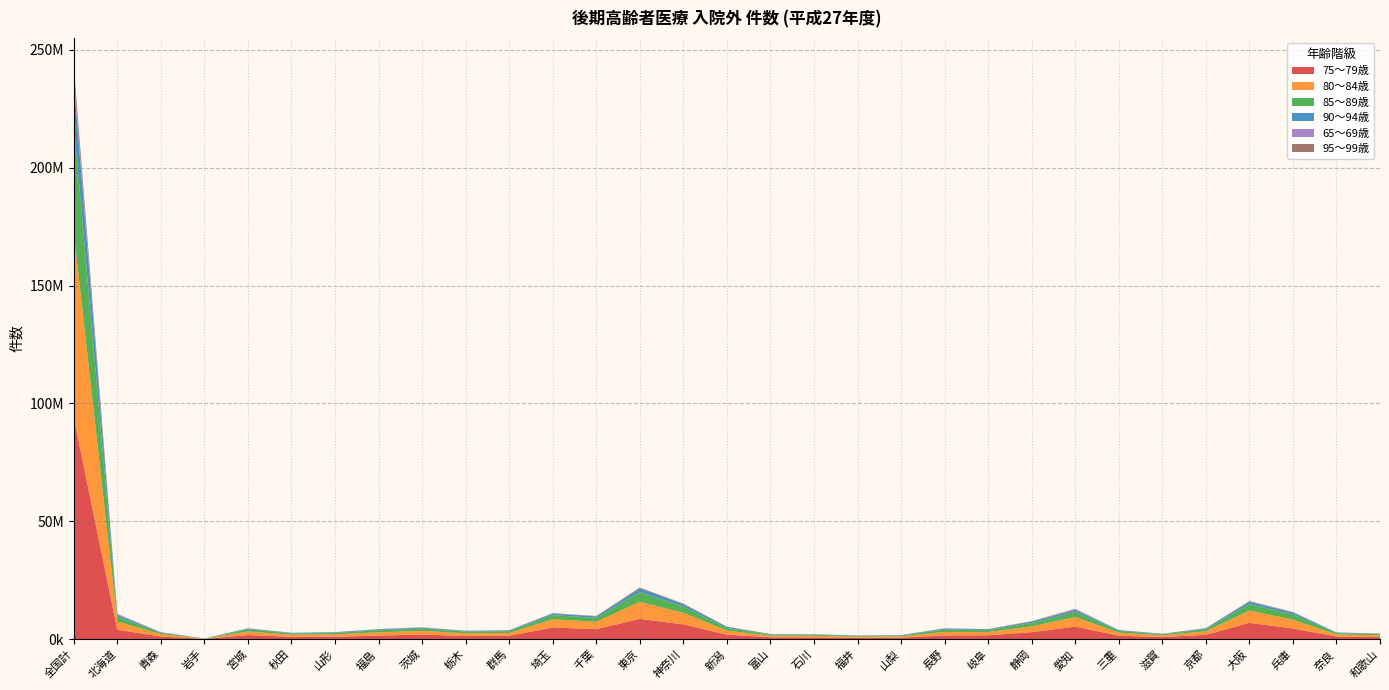

Reading left to right, what are all the values shown in this chart?

75～79歳: 93965186	4000044	1131253	115246	1749721	970941	1039908	1517073	1974864	1354857	1432386	4968636	4240810	8598564	6259771	1922533	794551	757825	561074	623832	1602743	1671519	2953947	5325267	1501200	873833	1838403	6930755	4518330	1144906	865384
80～84歳: 78444195	3459634	1001605	103274	1518876	911797	981830	1404619	1554122	1139532	1209487	3467899	3125982	7254996	4894840	1728120	706950	661770	523273	550231	1459003	1376840	2456830	4057122	1270381	738159	1515028	5225152	3761462	903349	773014
85～89歳: 46293250	2078154	545198	60159	916721	561811	640309	900665	966265	711763	768686	1749991	1672454	4091123	2676747	1108583	434121	414345	336221	363174	1007085	826227	1489023	2199527	760321	452091	875425	2728097	2164426	536020	479736
90～94歳: 17702435	797341	190987	21506	329486	200613	244356	337299	373921	274813	295228	635305	614875	1551724	992714	439983	171251	165963	133249	154124	412253	313660	572875	797222	278924	173899	339574	973113	813416	206177	188955
65～69歳: 2260353	230875	66580	2674	23185	25080	33553	62608	94638	46943	53285	75438	32305	28788	34237	30260	53752	32858	14378	5284	27750	25296	50630	333232	24823	17401	31483	99730	95066	25103	29840
95～99歳: 4202244	184036	38769	4407	70343	42344	52339	73028	83568	57570	71496	151744	149336	380921	243161	106789	41758	42844	30956	39021	100410	72735	133414	184232	62896	43278	85698	227936	193227	49922	44572